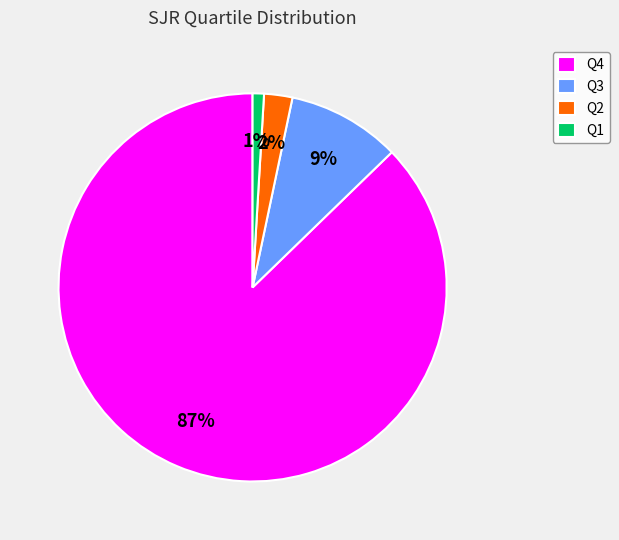

Rank the categories by value from highest to lowest.

Q4, Q3, Q2, Q1